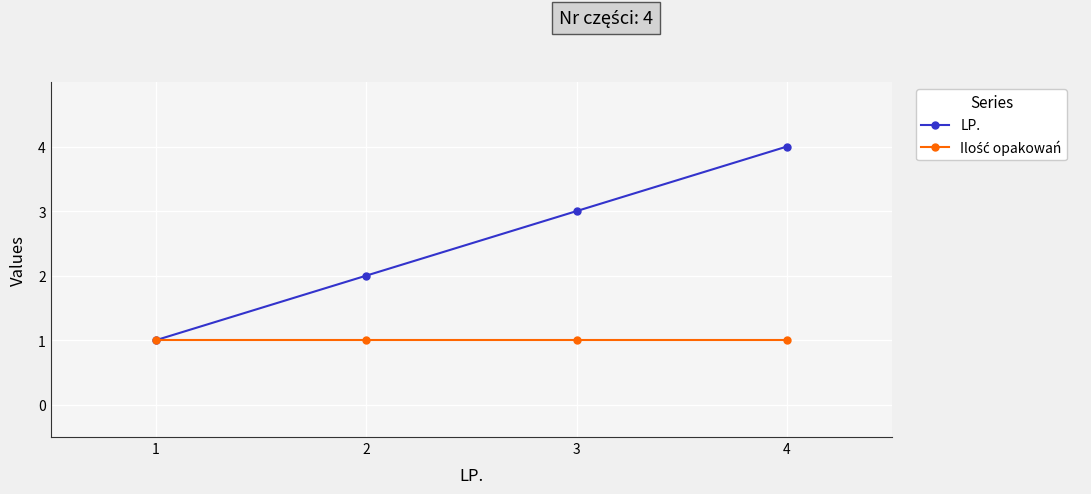

Which series has the largest total across all categories?

LP.